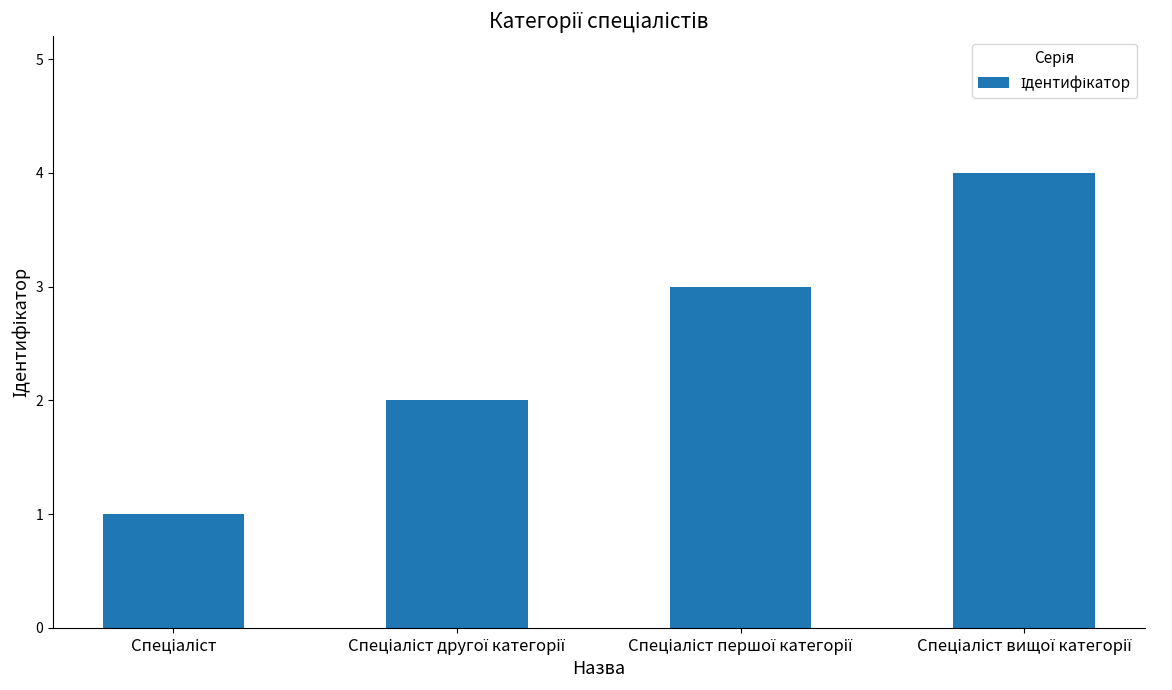

What is the greatest value displayed?

4